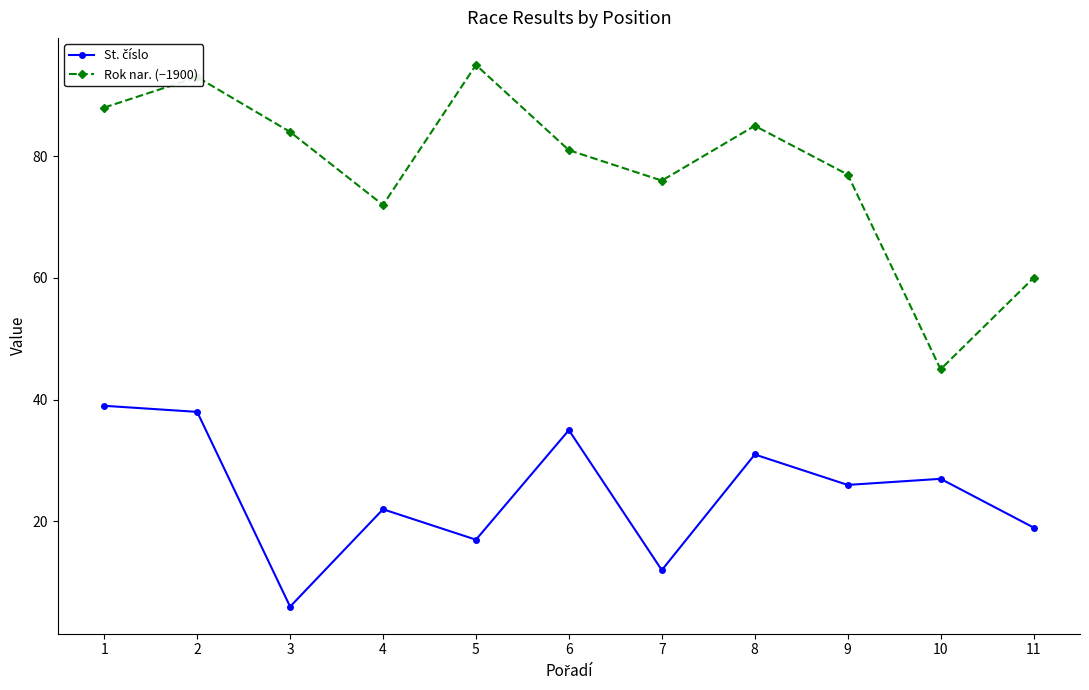

What is the minimum value shown in the chart?

6